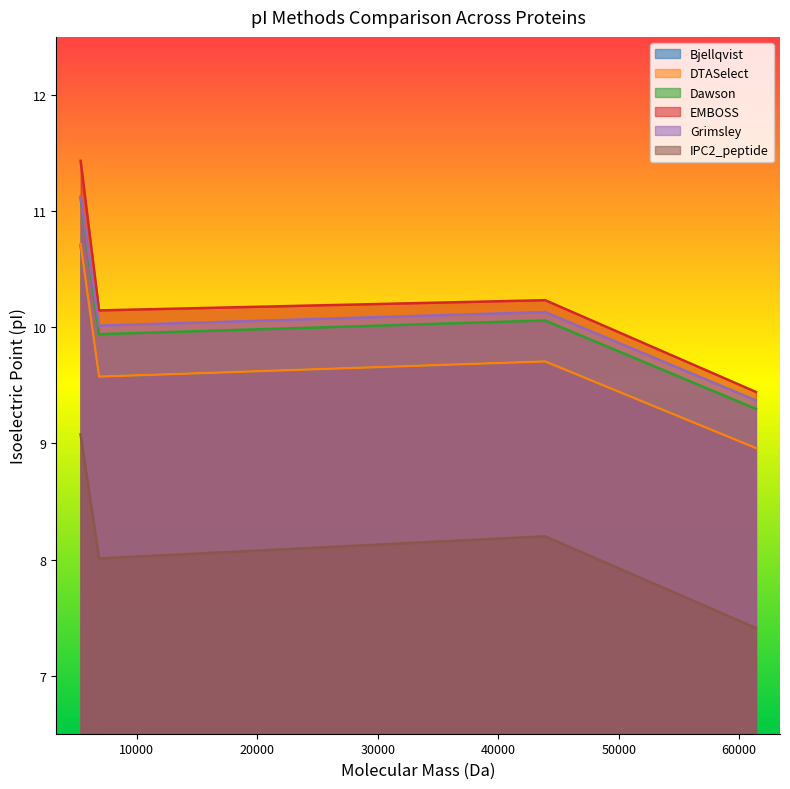

What is the maximum value for EMBOSS?

11.4